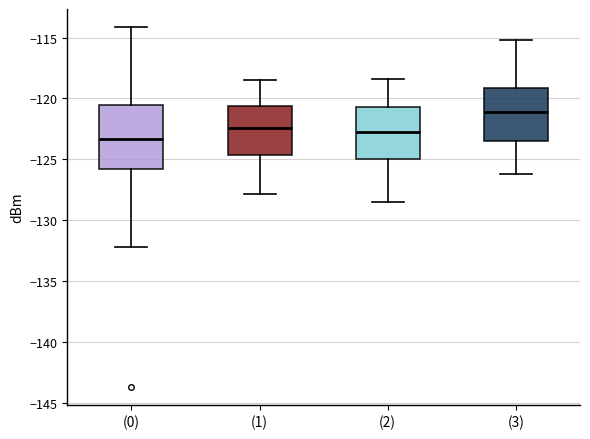

Reading left to right, transcribe this box plot: for each box, give where its median line is, the range the box spans, and where its two whiskers end, as read against the y-axis. The values are not printed on the chart, so give them approximately, as read against the axis.

(0): median -123.5, box -126.0 to -120.5, whiskers -132.0 to -114.0
(1): median -122.5, box -124.5 to -120.5, whiskers -128.0 to -118.5
(2): median -122.5, box -125.0 to -120.5, whiskers -128.5 to -118.5
(3): median -121.0, box -123.5 to -119.0, whiskers -126.0 to -115.0